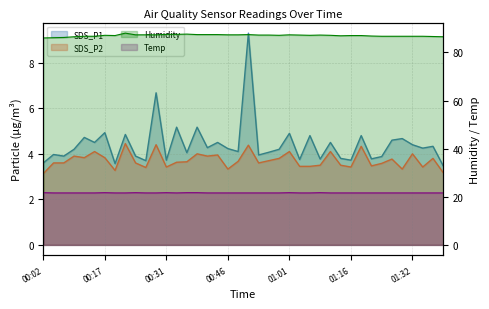

True or false: Temp and SDS_P2 intersect in this chart.

False